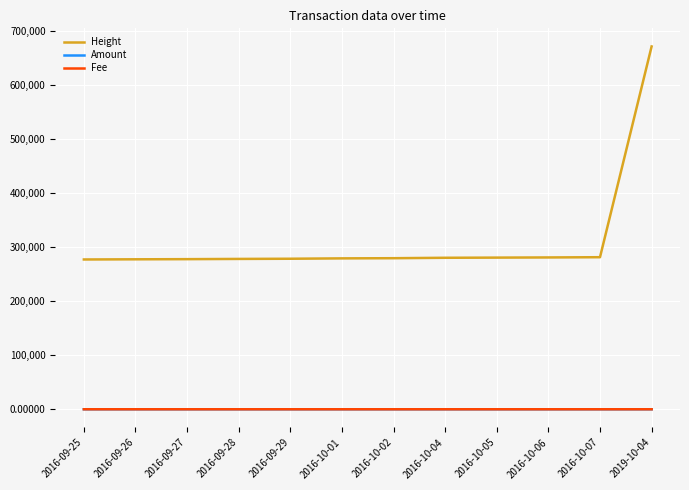

At which category is the sum across all series the highest?

2019-10-04